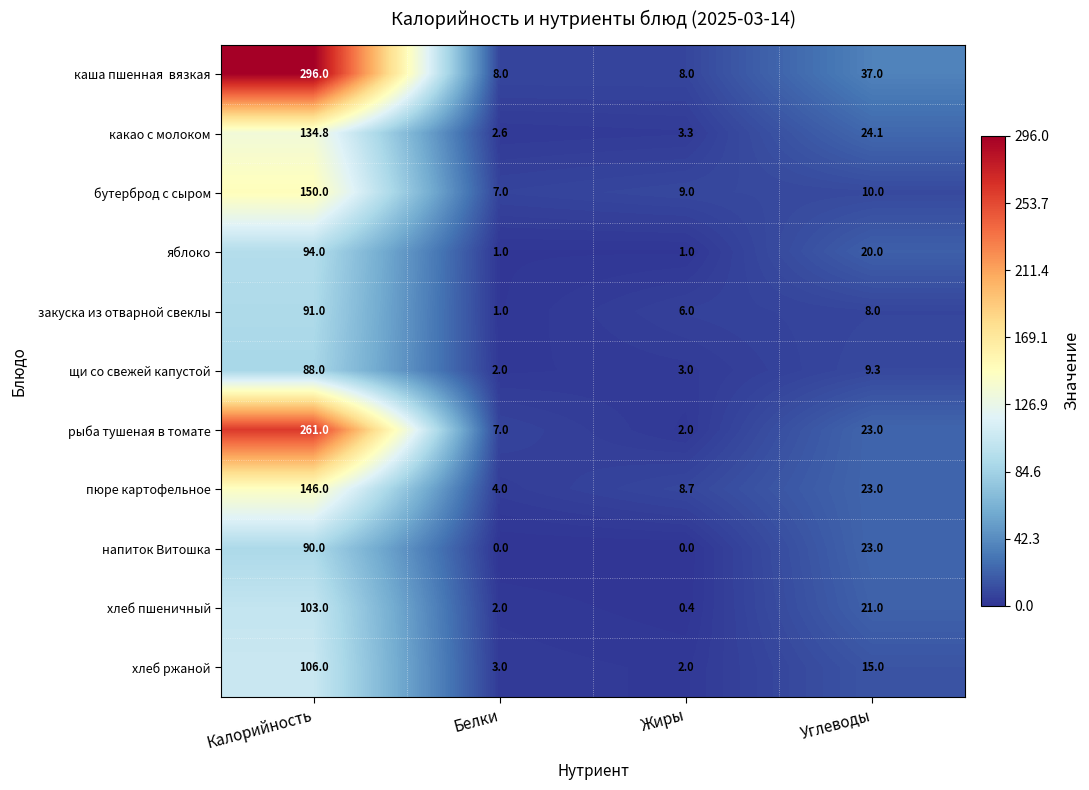

At which category is the sum across all series the highest?

Калорийность